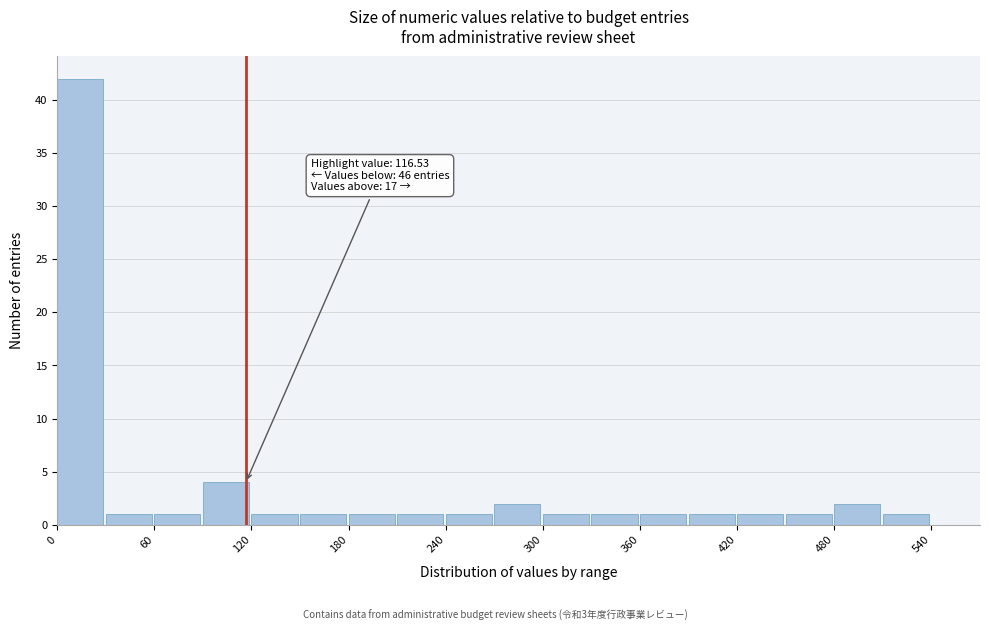

Around what value on the x-axis is the tallest bar? Give the approximate position of its centre, as read against the axis.

10